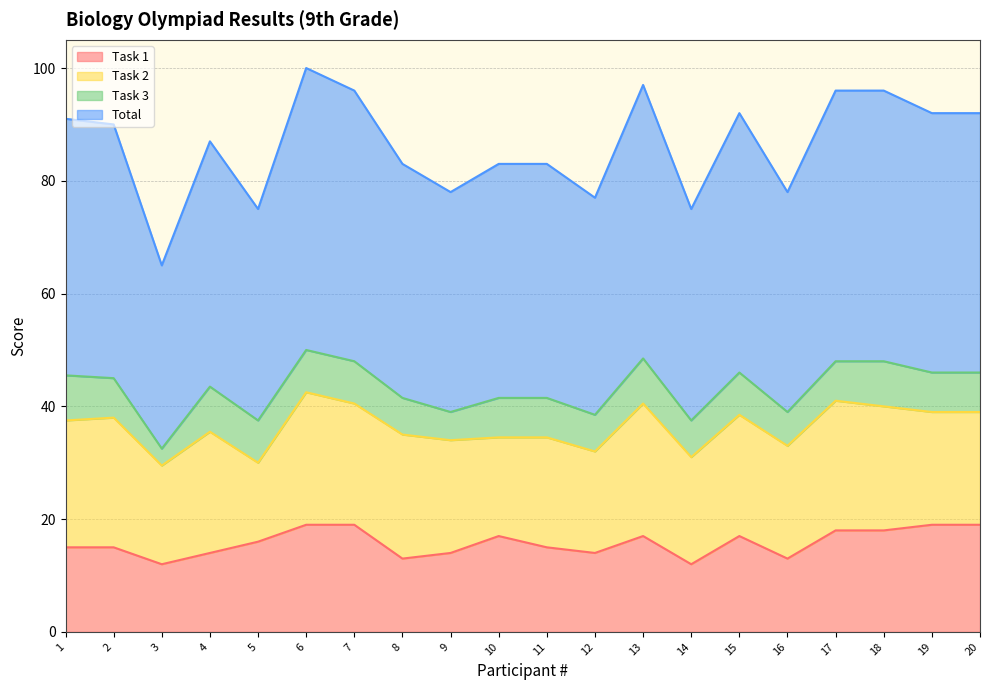

What is the lowest value of the Task 1 series?

12.0